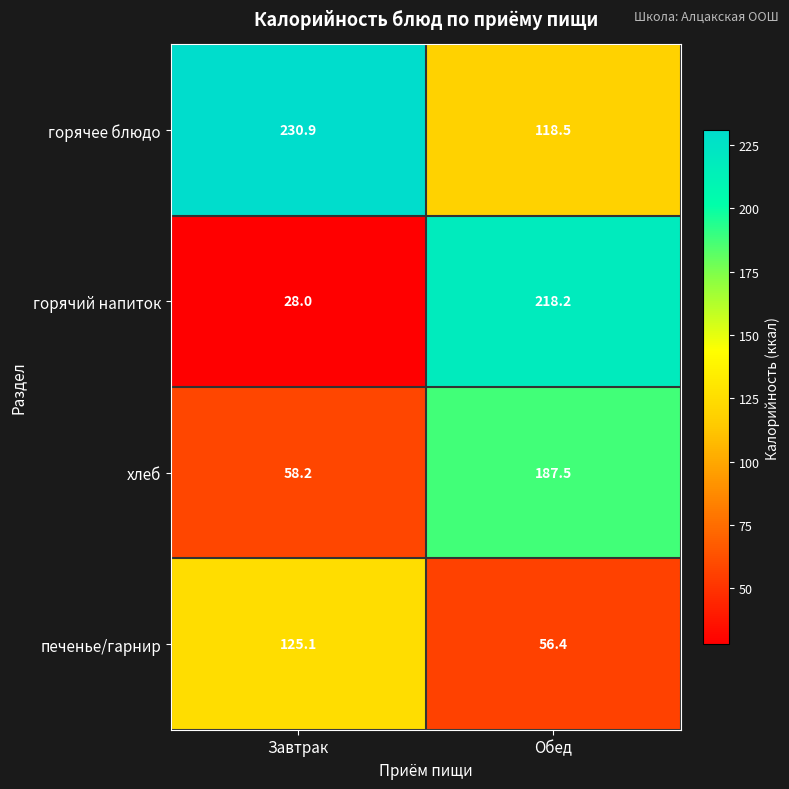

How many distinct data groups are displayed?

4